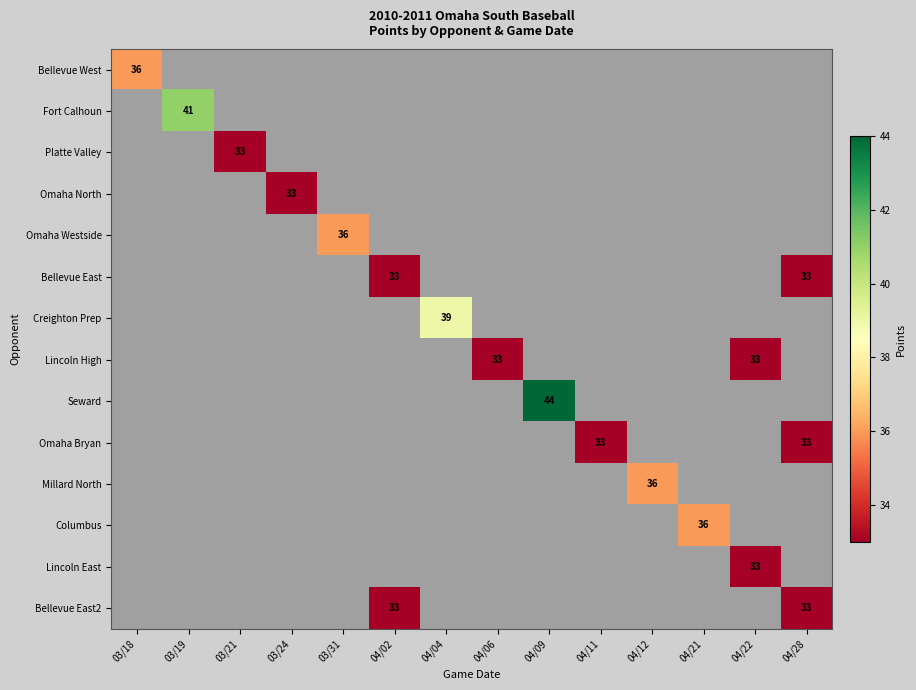

Count the number of data series in this chart.

14